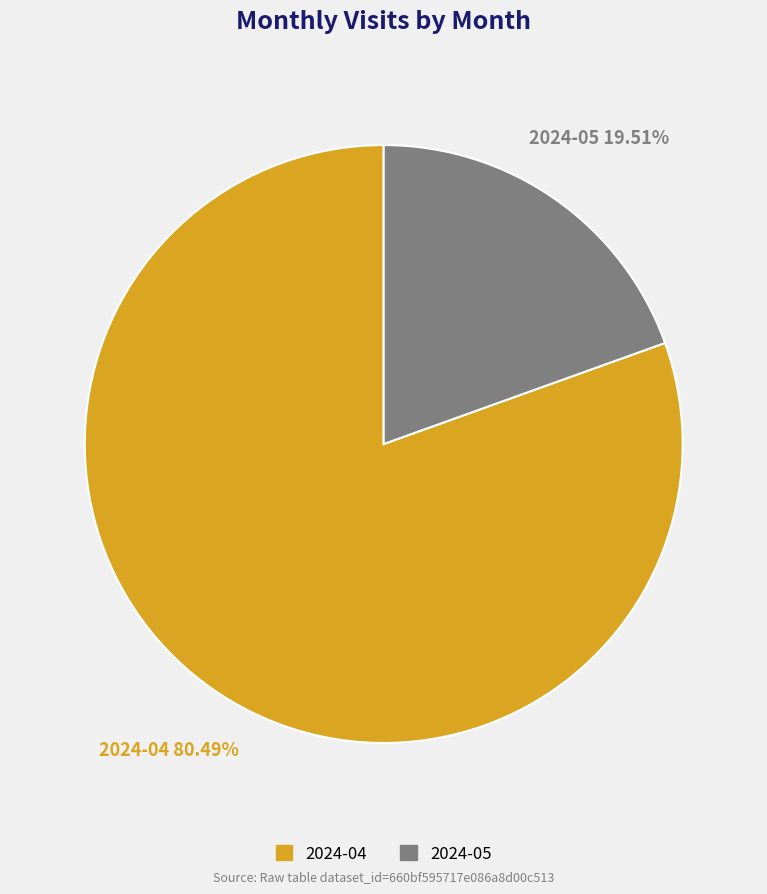

What percentage do 2024-04 and 2024-05 together represent?

100.0%